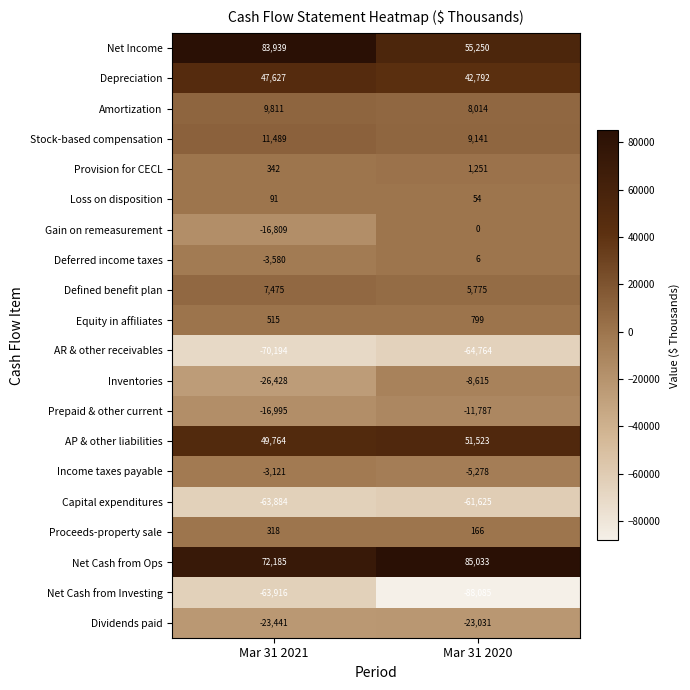

What is the total value across all series at Mar 31 2020?

-3381